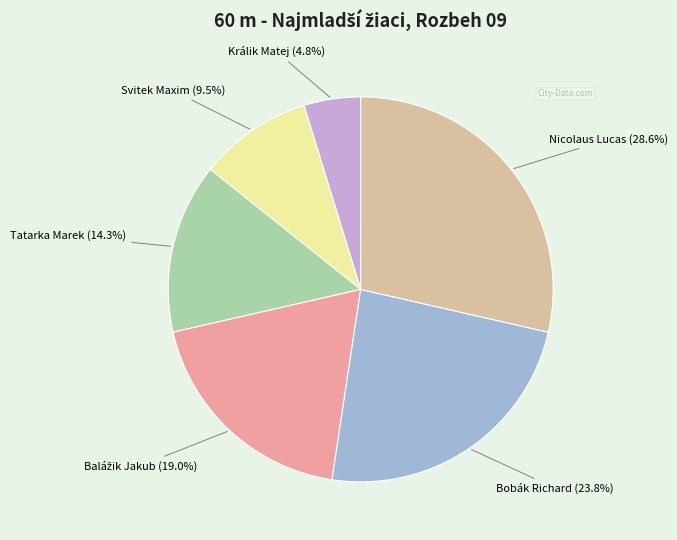

Which category has the biggest portion of the pie?

Nicolaus Lucas